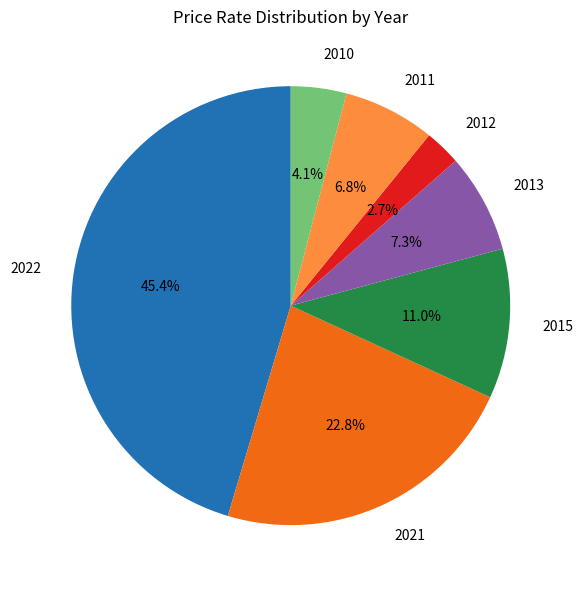

To the nearest percent, what percentage of the pie is 2012?

3%